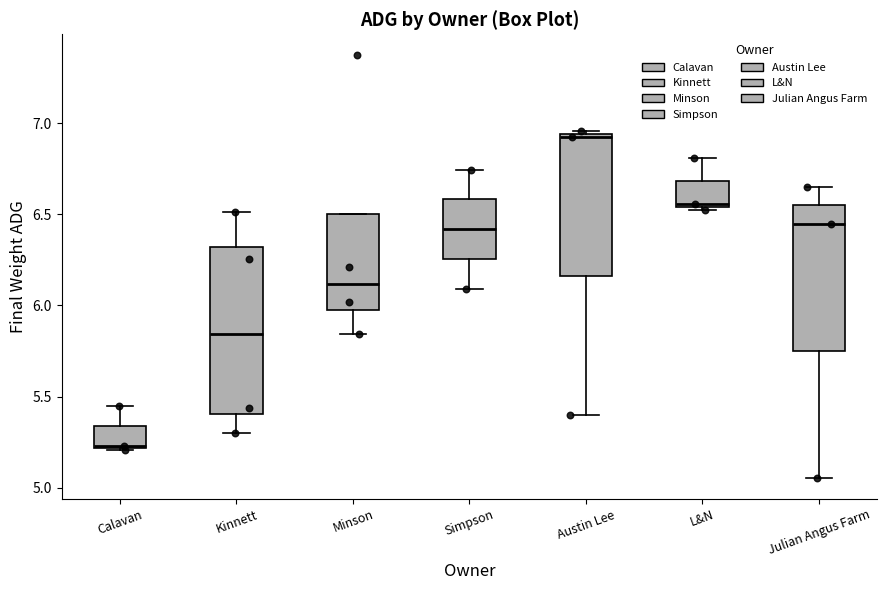

Reading left to right, transcribe this box plot: for each box, give where its median line is, the range the box spans, and where its two whiskers end, as read against the y-axis. The values are not printed on the chart, so give them approximately, as read against the axis.

Calavan: median 5.25, box 5.20 to 5.35, whiskers 5.20 to 5.45
Kinnett: median 5.85, box 5.40 to 6.30, whiskers 5.30 to 6.50
Minson: median 6.10, box 6.00 to 6.50, whiskers 5.85 to 6.50
Simpson: median 6.40, box 6.25 to 6.60, whiskers 6.10 to 6.75
Austin Lee: median 6.95, box 6.15 to 6.95, whiskers 5.40 to 6.95
L&N: median 6.55 (just above the box's lower edge), box 6.55 to 6.70, whiskers 6.55 (just below the box's lower edge) to 6.80
Julian Angus Farm: median 6.45, box 5.75 to 6.55, whiskers 5.05 to 6.65